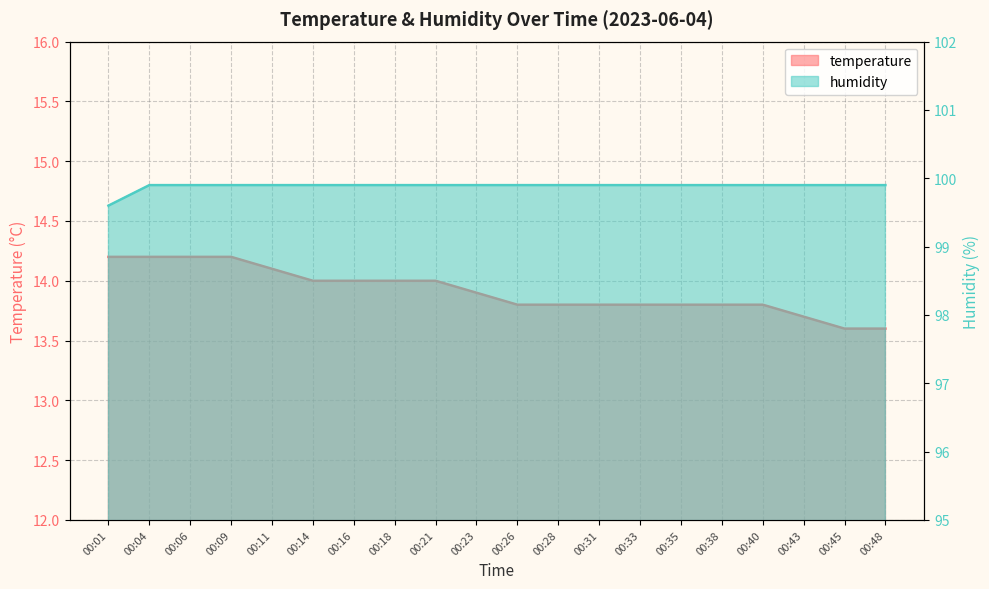

What is the value of the humidity point at the 3rd from the left?

99.9